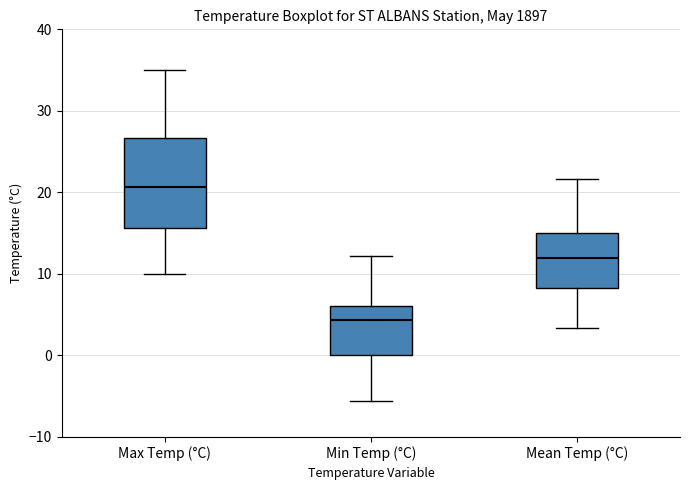

Where does the median line of the box for Min Temp (°C) sit on the y-axis? The values are not printed on the chart, so give them approximately, as read against the axis.

4